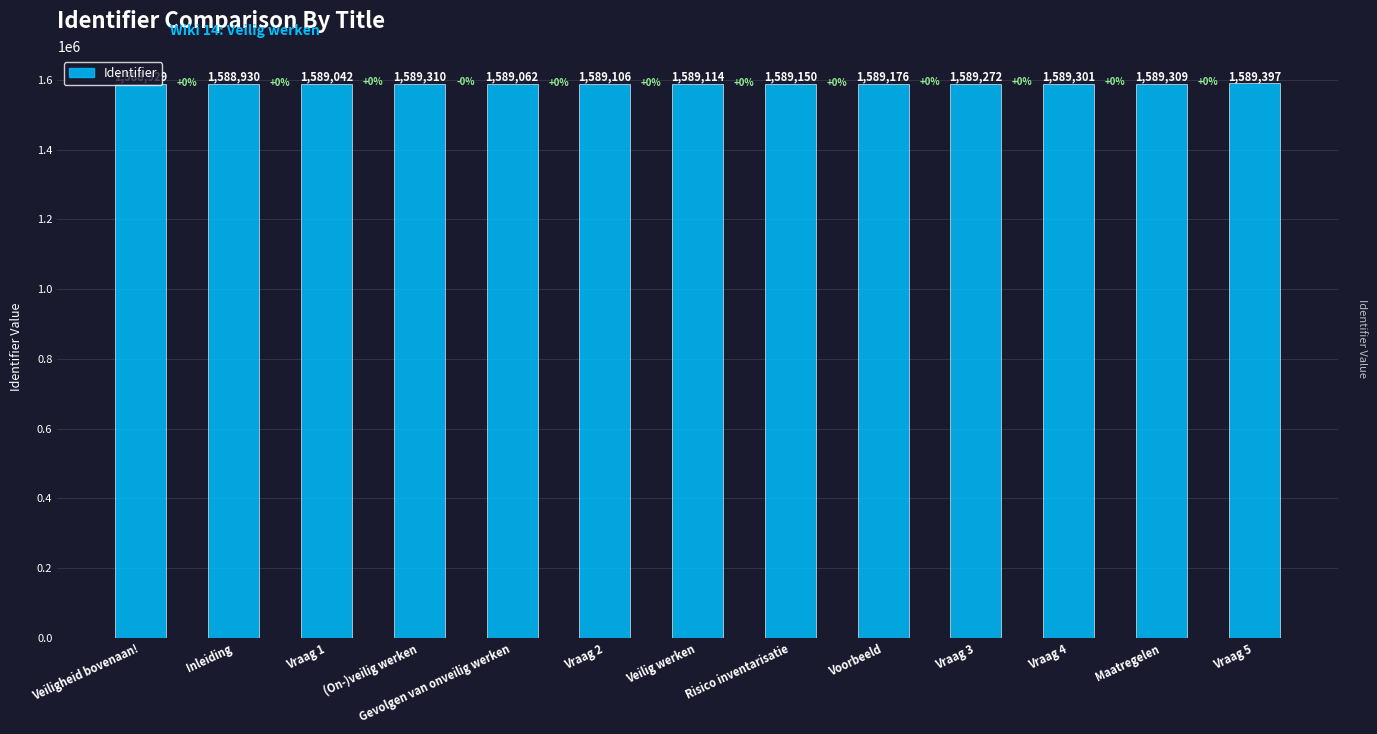

Approximately how many times larger is the value at Vraag 2 compared to (On-)veilig werken?

1.0